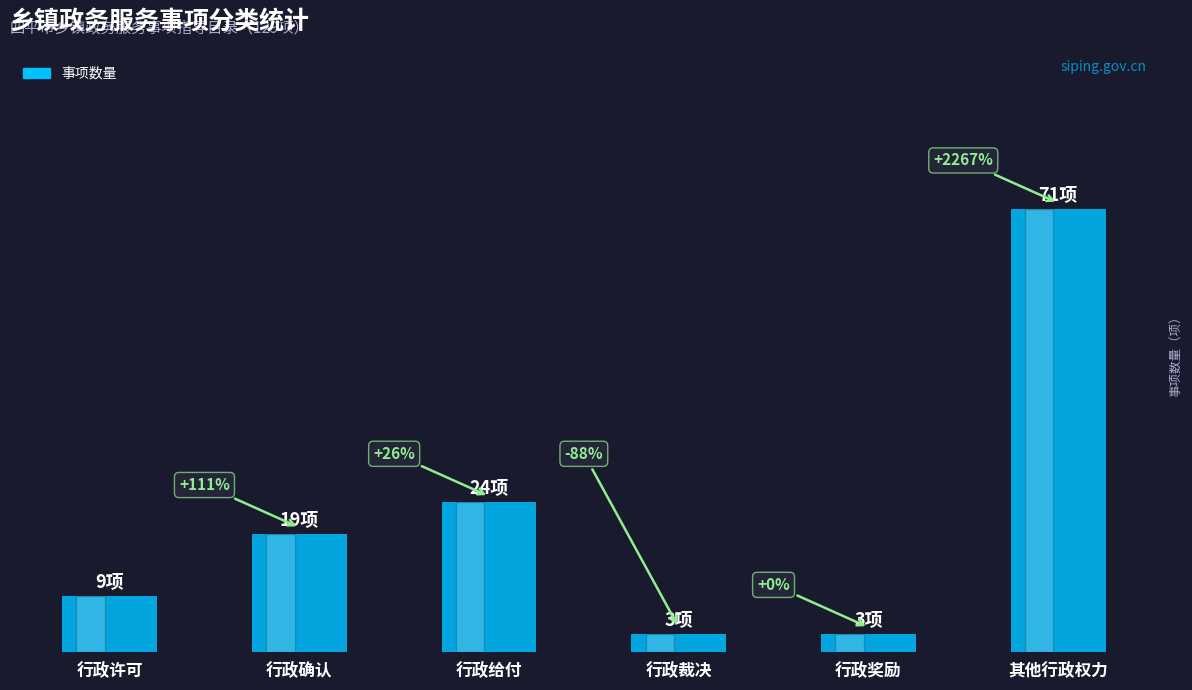

Reading left to right, transcribe all the data shown in this chart.

行政许可=9	行政确认=19	行政给付=24	行政裁决=3	行政奖励=3	其他行政权力=71